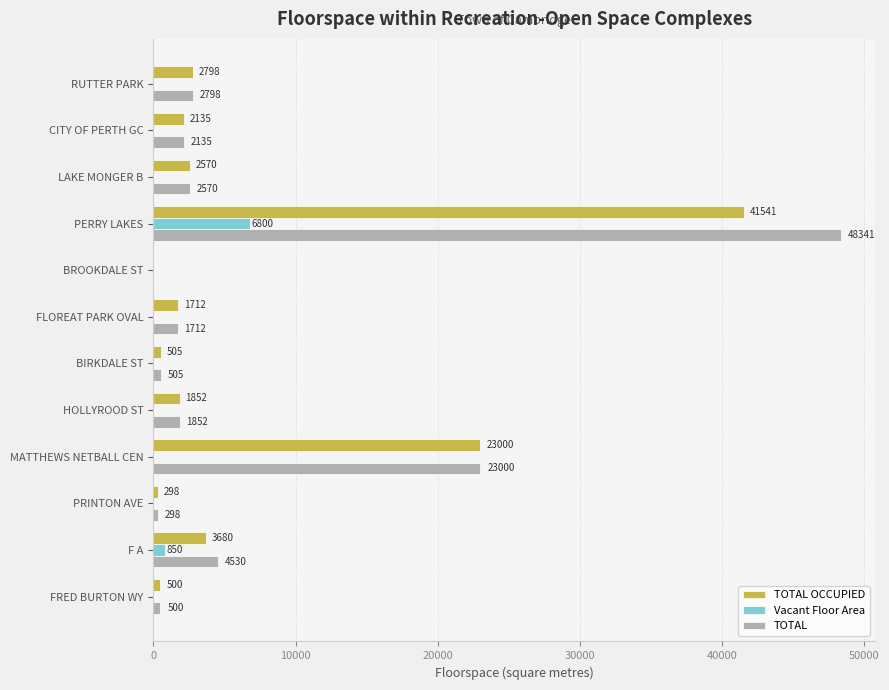

The TOTAL OCCUPIED series shows 2135 at CITY OF PERTH GC. True or false?

True